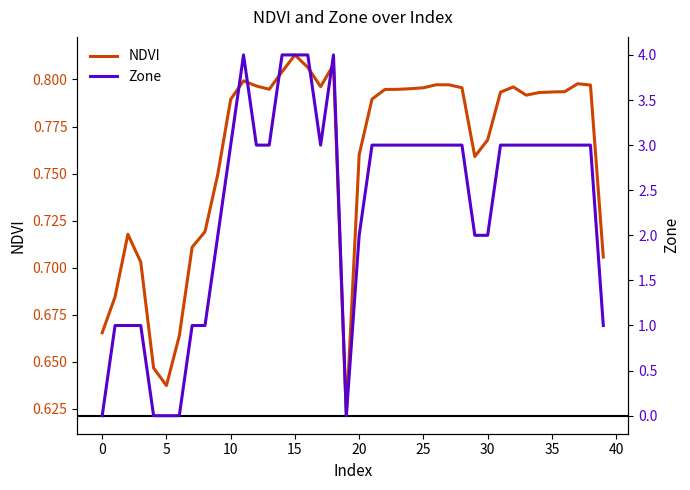

True or false: Zone has more than 1 points higher than both neighbors.

True